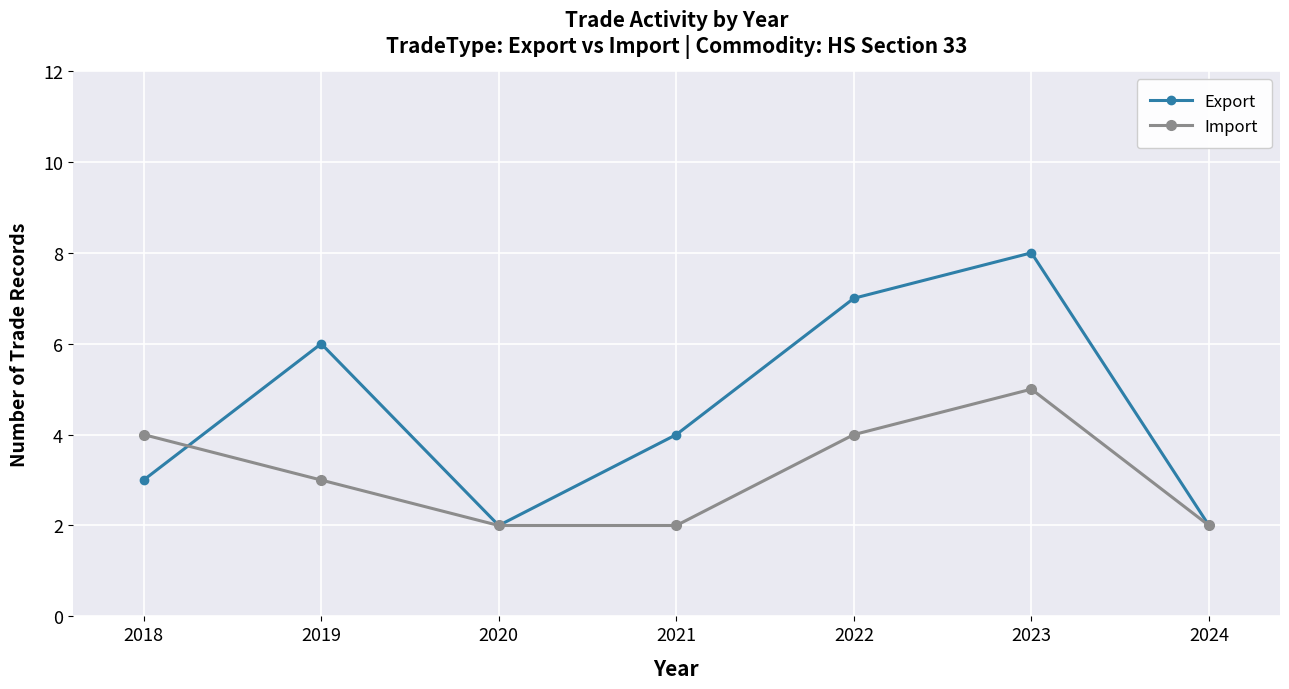

True or false: Import and Export cross at least once.

True